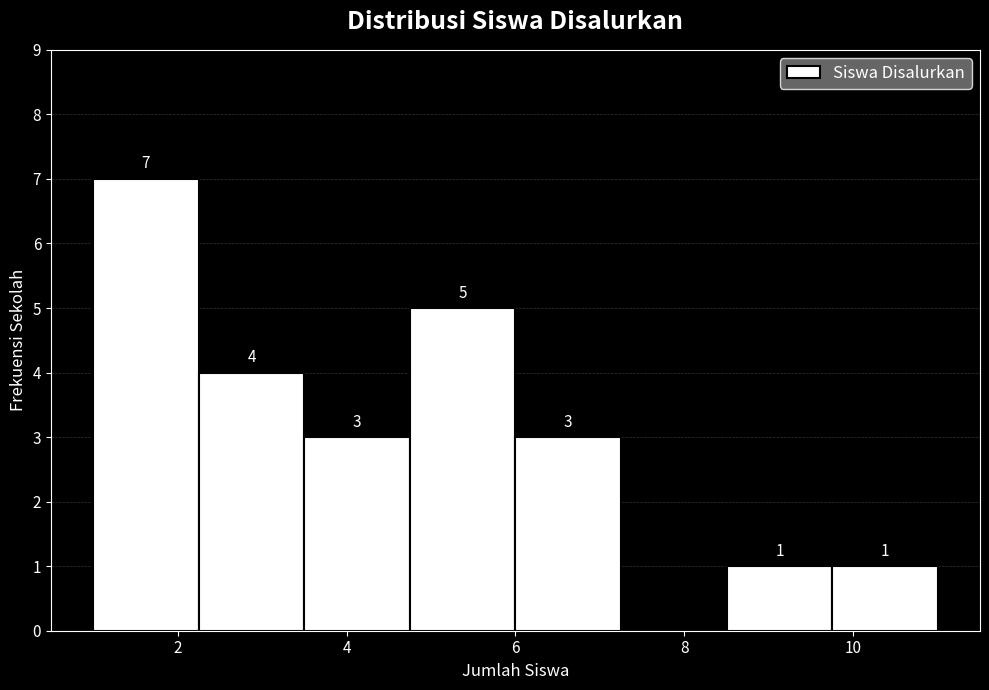

Over which range of the x-axis is the bar tallest?

1.00 to 2.25